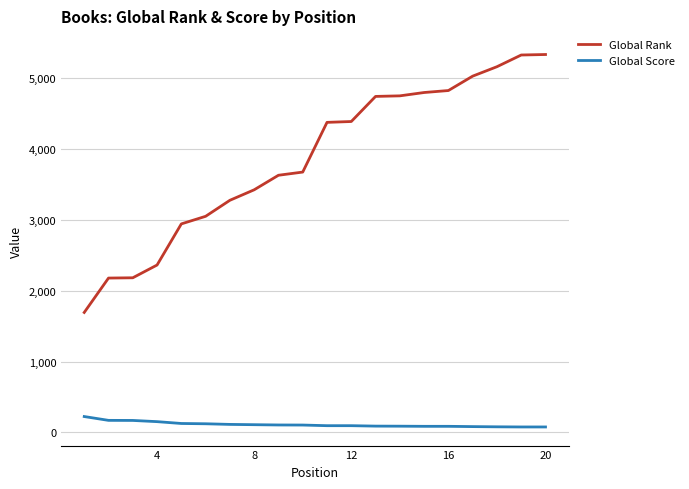

Which series has the largest total across all categories?

Global Rank